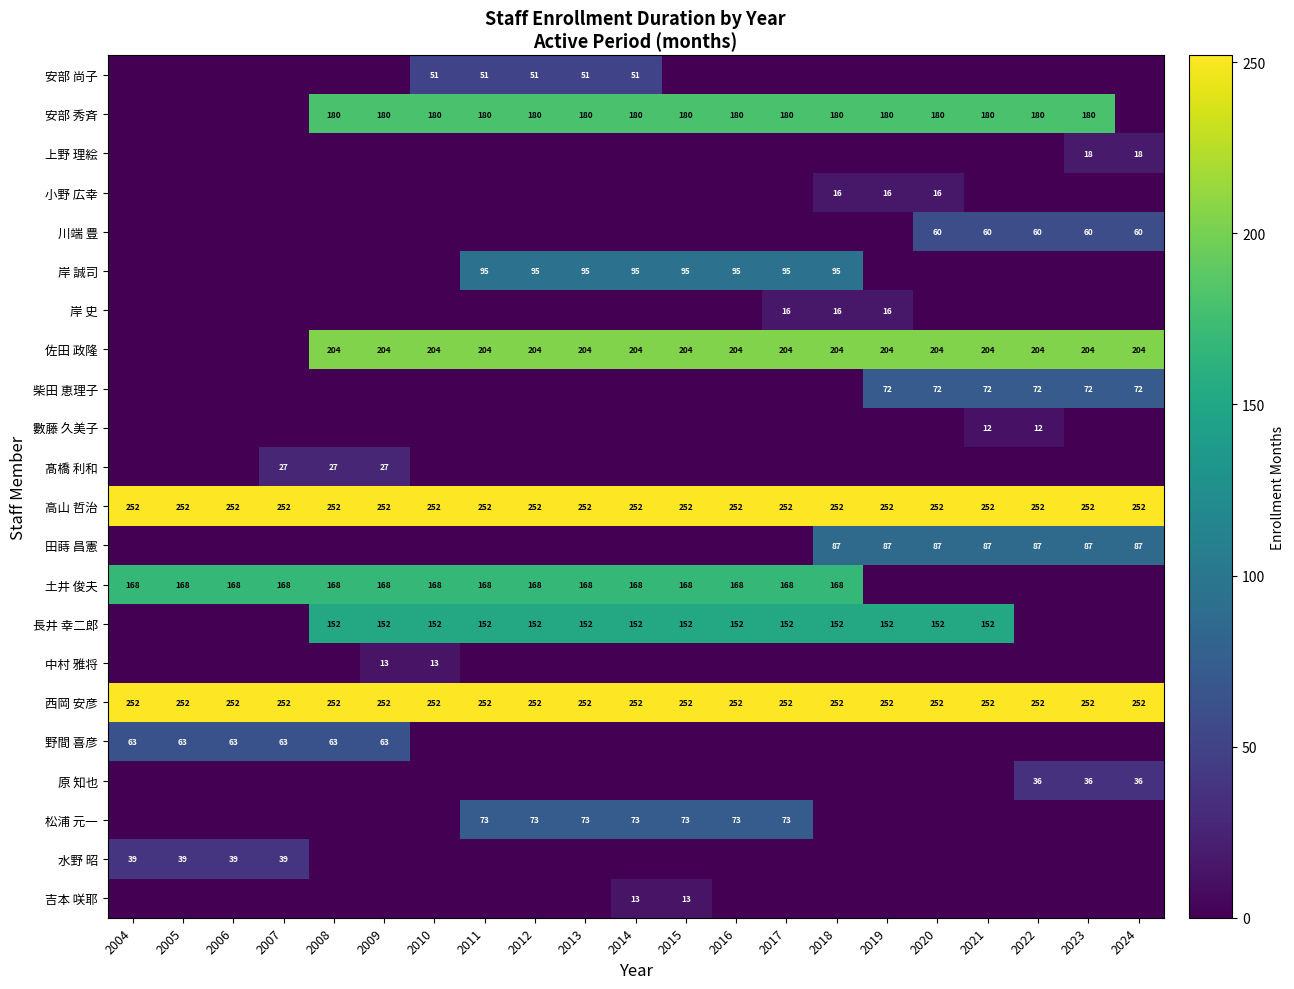

Is it true that 高山 哲治 equals 100 at 2011?

False